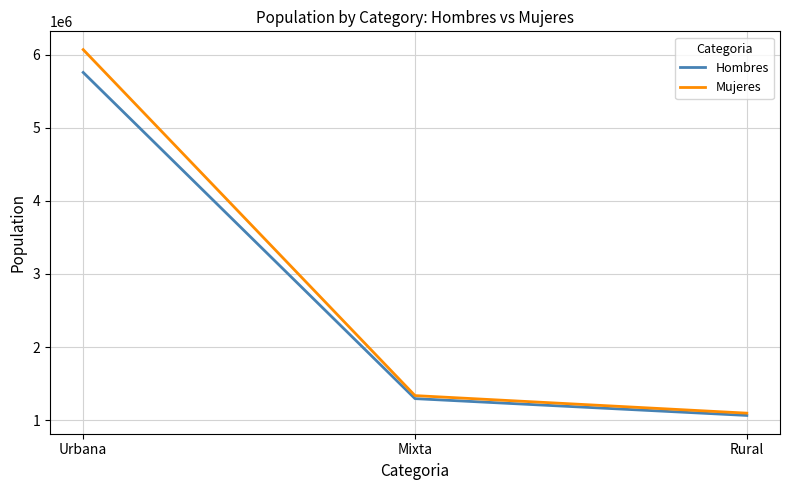

Which series has the widest spread of values?

Mujeres